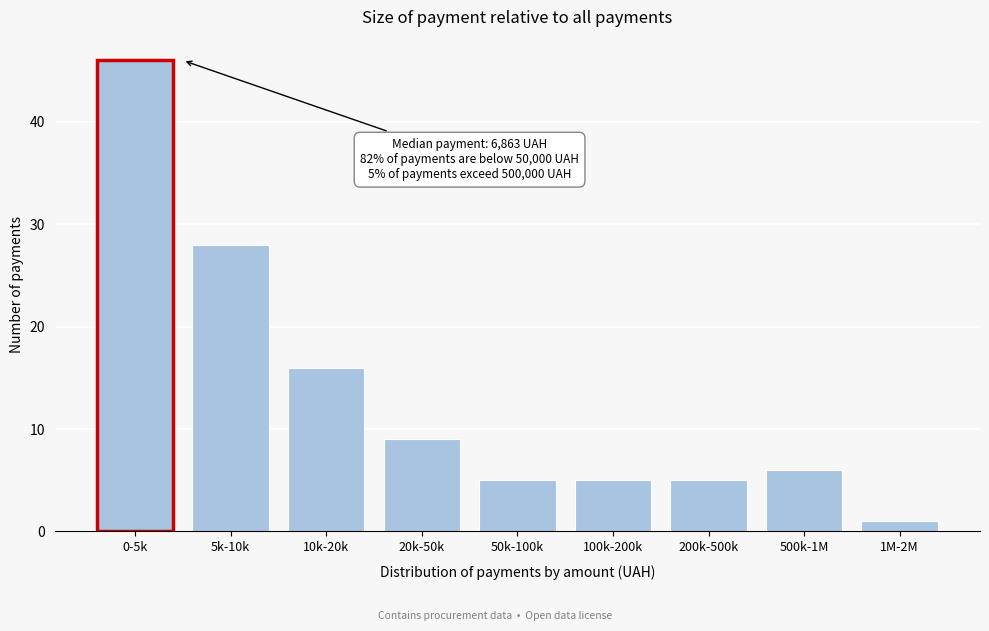

Reading left to right, extract all data points from this chart.

0-5k=46	5k-10k=28	10k-20k=16	20k-50k=9	50k-100k=5	100k-200k=5	200k-500k=5	500k-1M=6	1M-2M=1